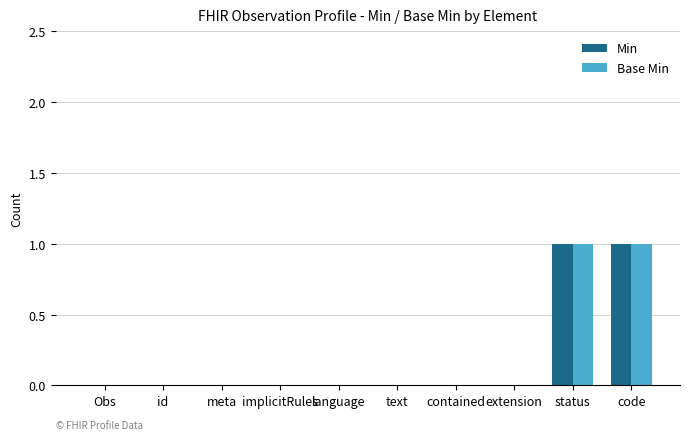

Is it true that Min equals 0 at contained?

True